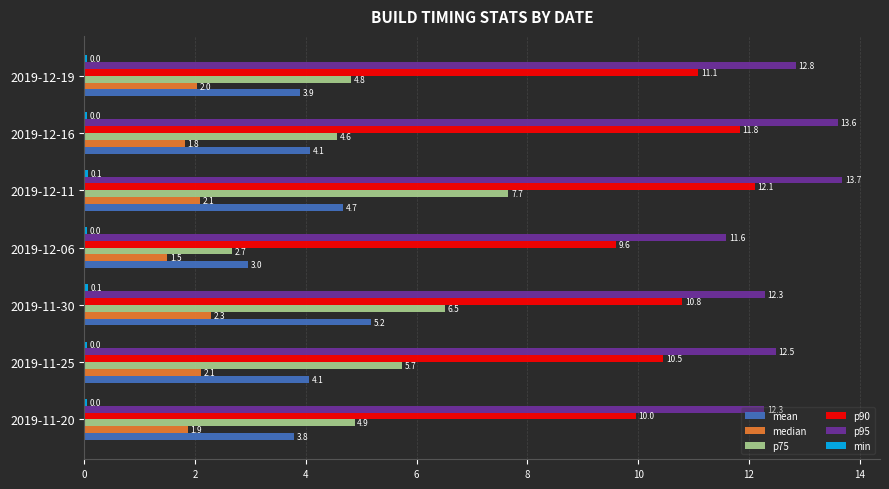

What is the maximum value shown in the chart?

13.7